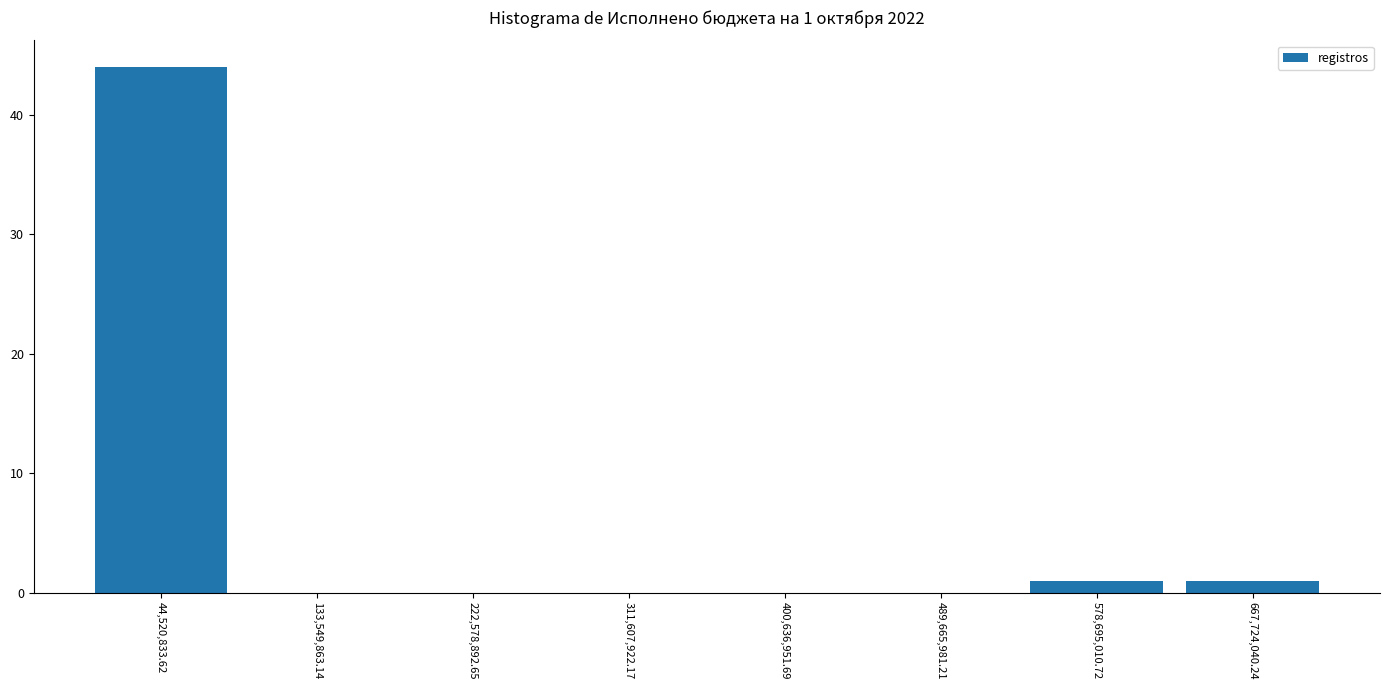

Over which range of the x-axis is the bar tallest?

0 to 90000000